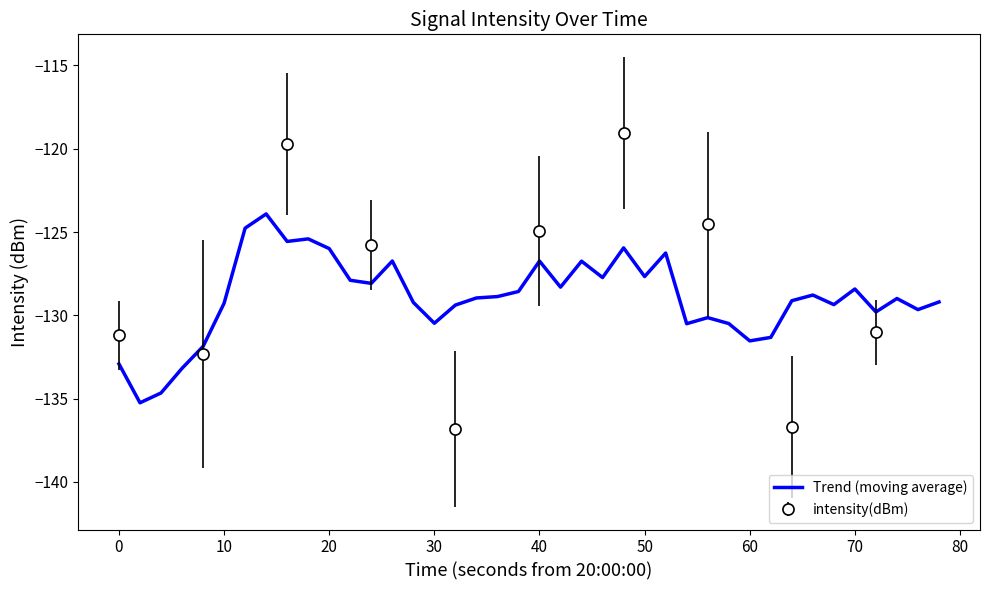

What is the minimum value for Trend (moving average)?

-135.2